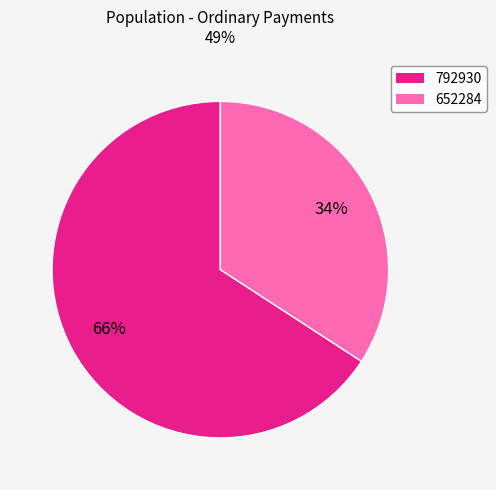

To the nearest percent, what portion does 792930 represent?

66%